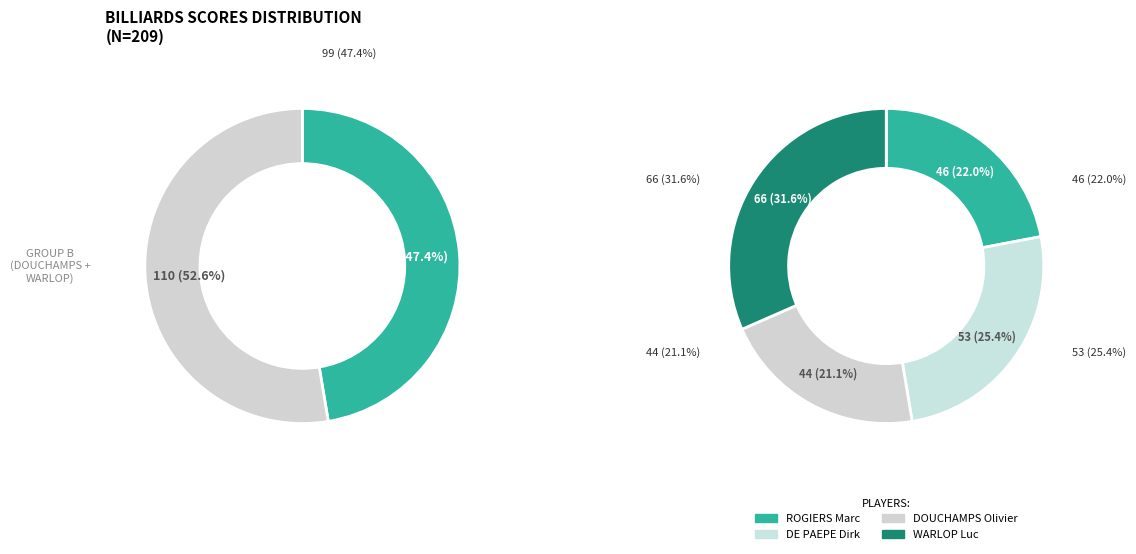

Which category has the smallest portion of the pie?

DOUCHAMPS Olivier